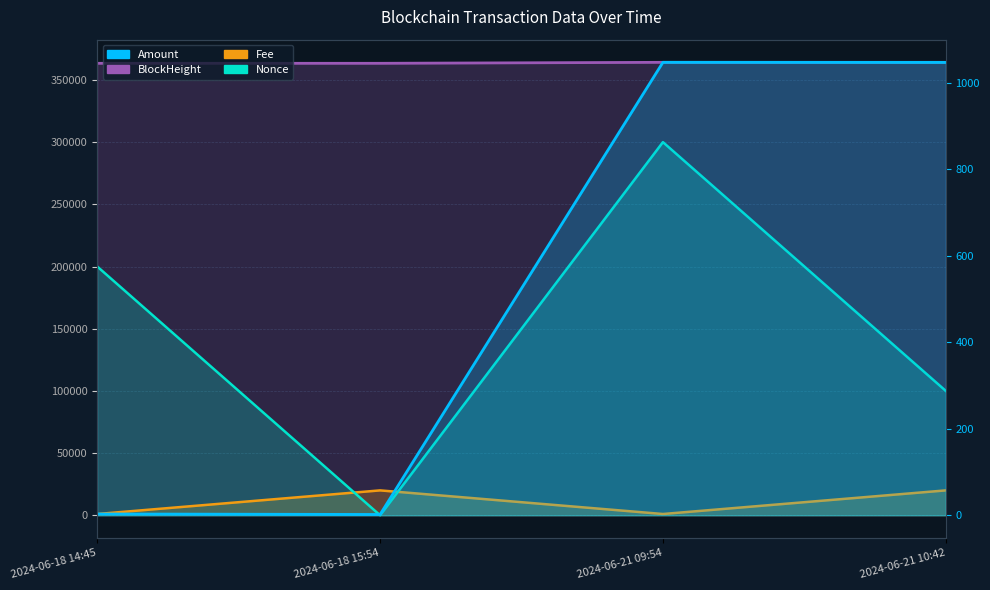

How many lines are shown in the chart?

4